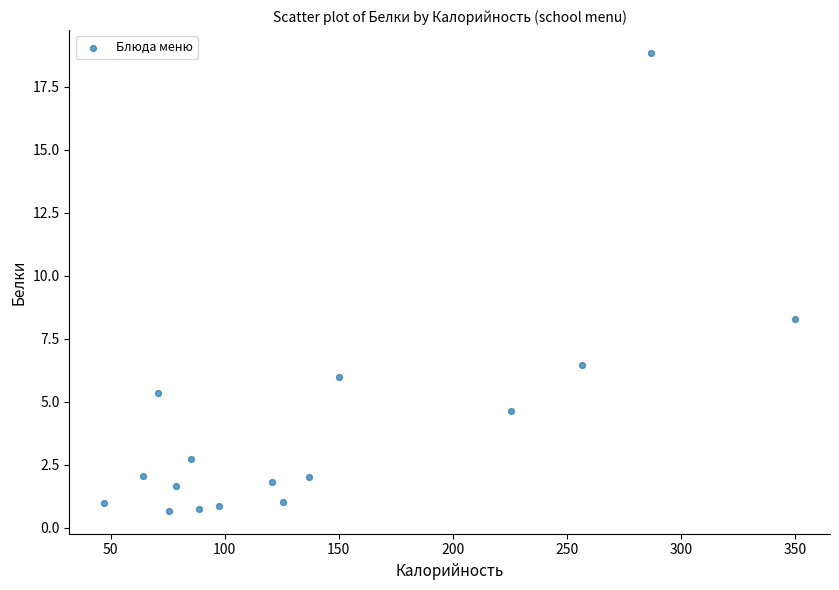

What is the range of Y values (max minus min)?

18.2